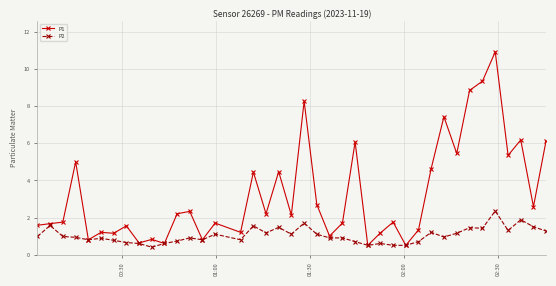

What is the highest value of the P2 series?

2.4